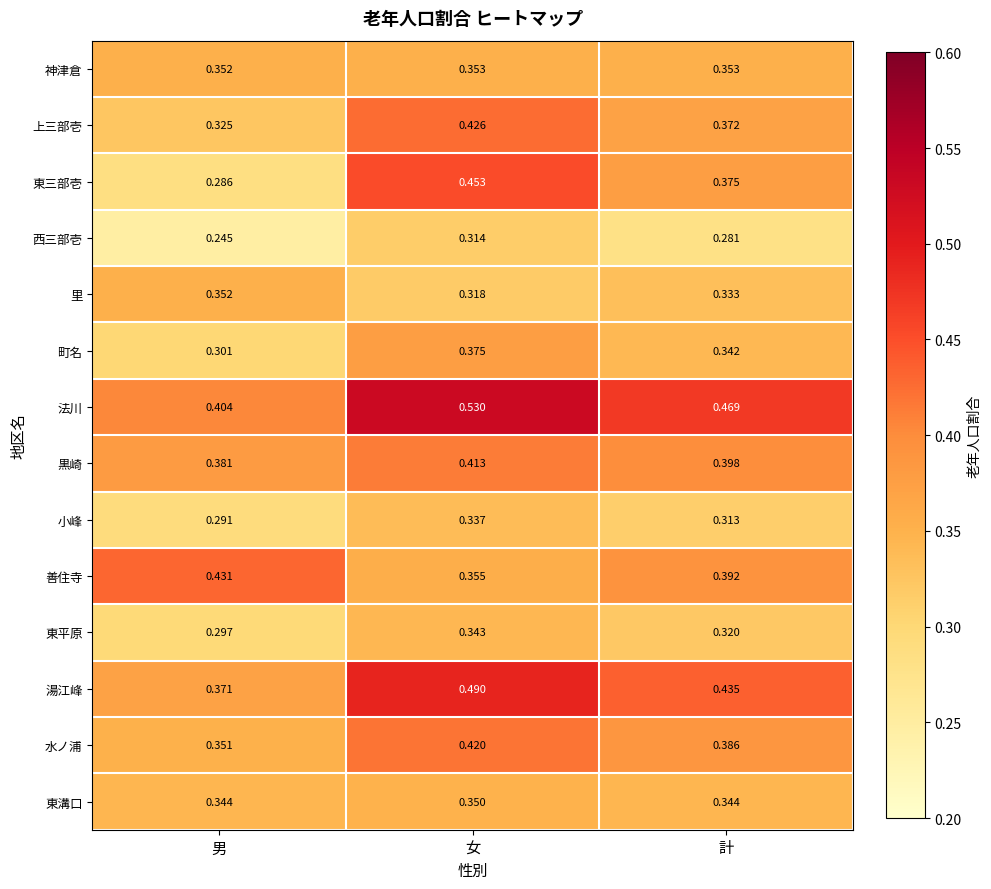

List the labels in order of 東平原 value, smallest first.

男, 計, 女